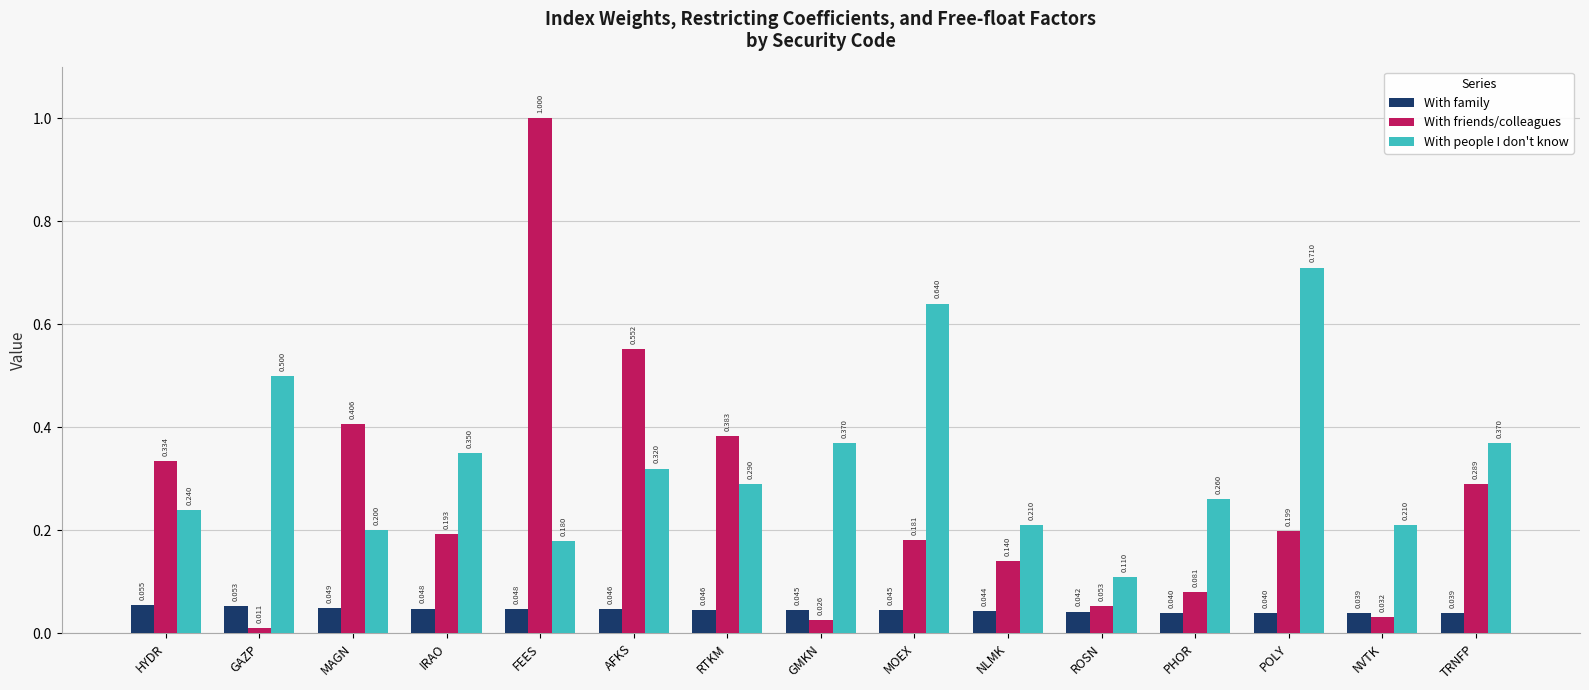

What is the spread (max minus min) of values at GAZP?

0.5